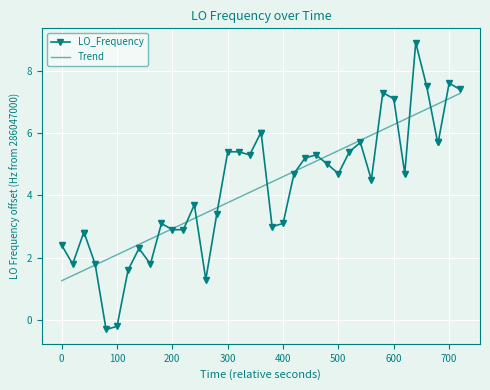

What is the lowest value of the LO_Frequency series?

-0.3